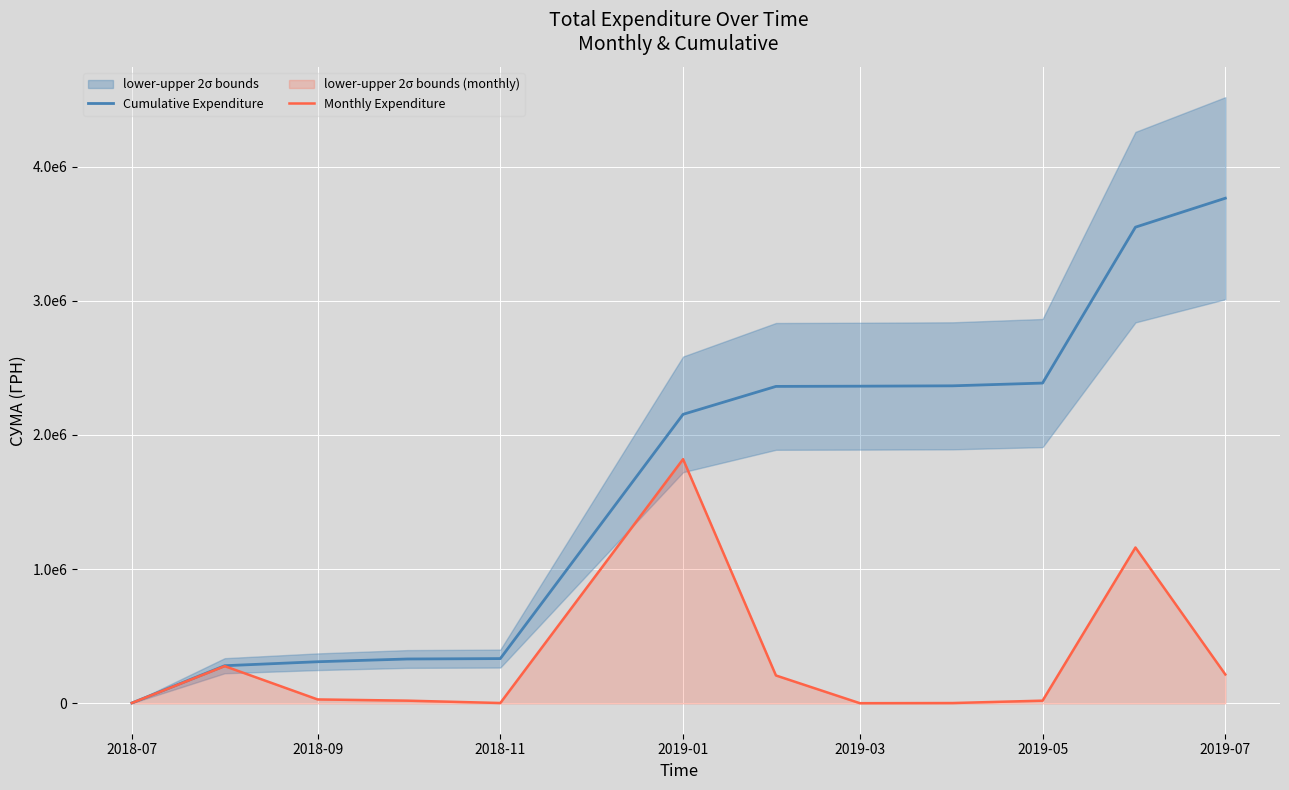

At 2019-07, list the series in order from largest to smallest.

Cumulative Expenditure, Monthly Expenditure